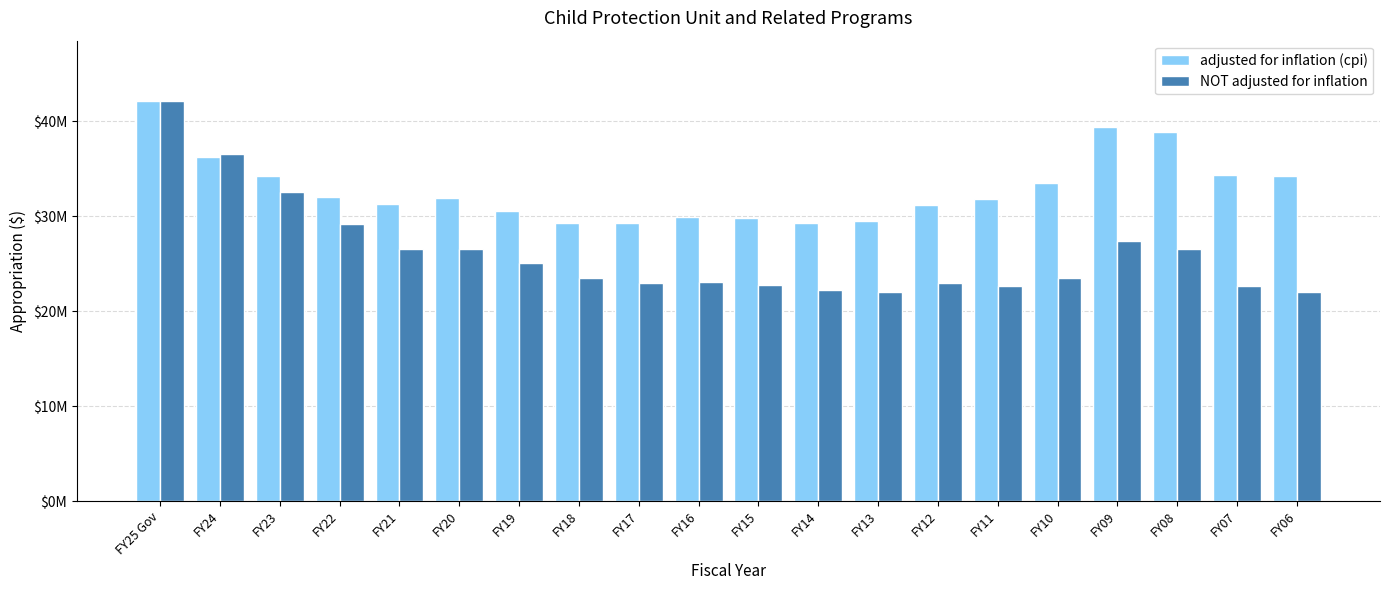

Rank the series at FY11 from lowest to highest value.

NOT adjusted for inflation, adjusted for inflation (cpi)